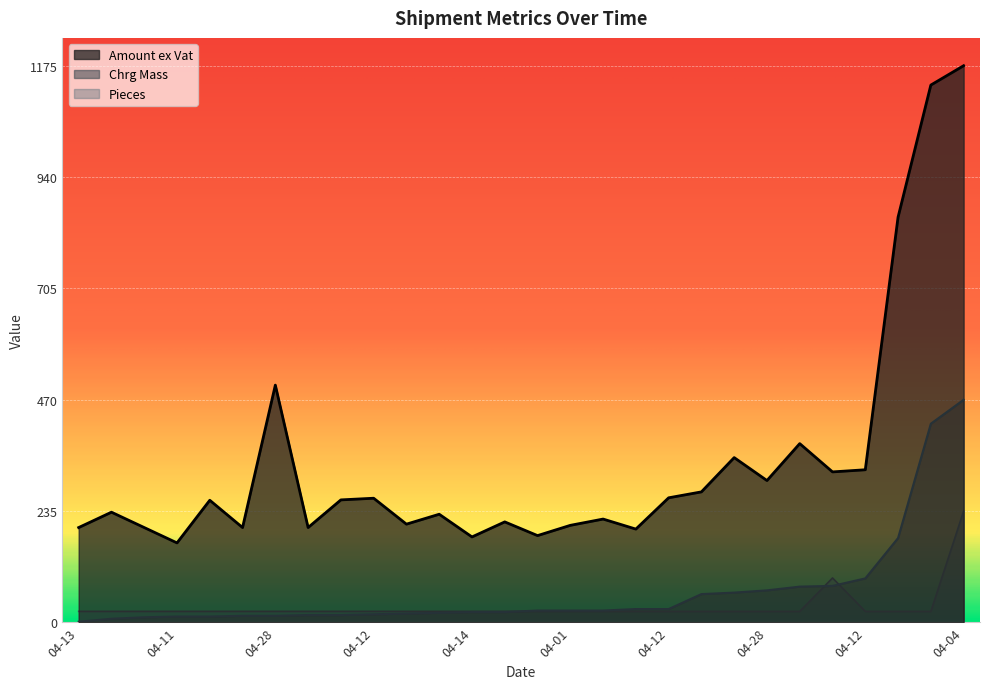

How many lines are shown in the chart?

3